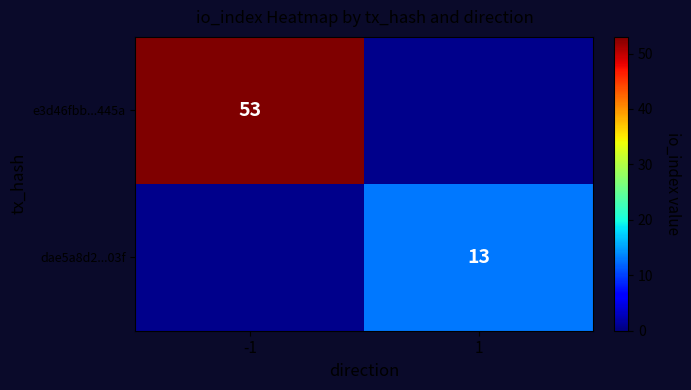

Count the number of data series in this chart.

2